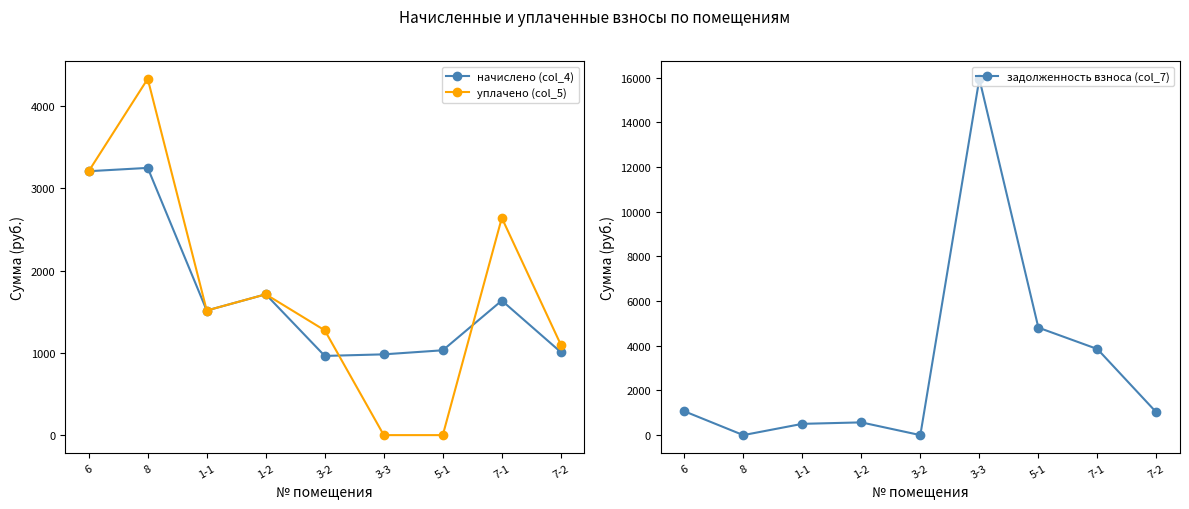

At which category does начислено (col_4) reach its first local valley?

1-1